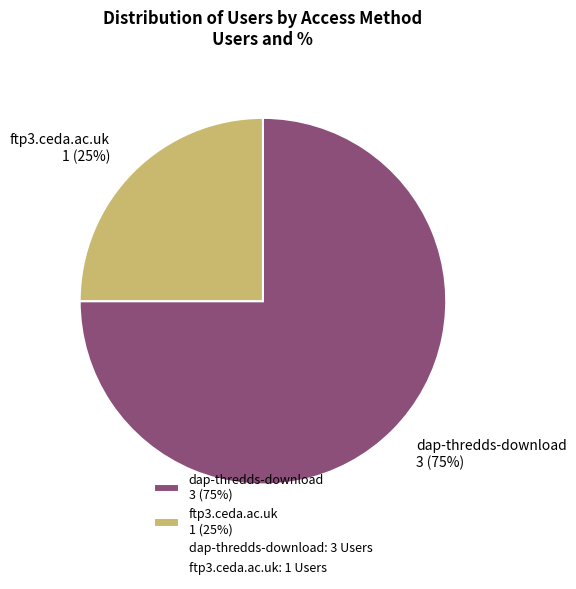

Which slice is the largest?

dap-thredds-download